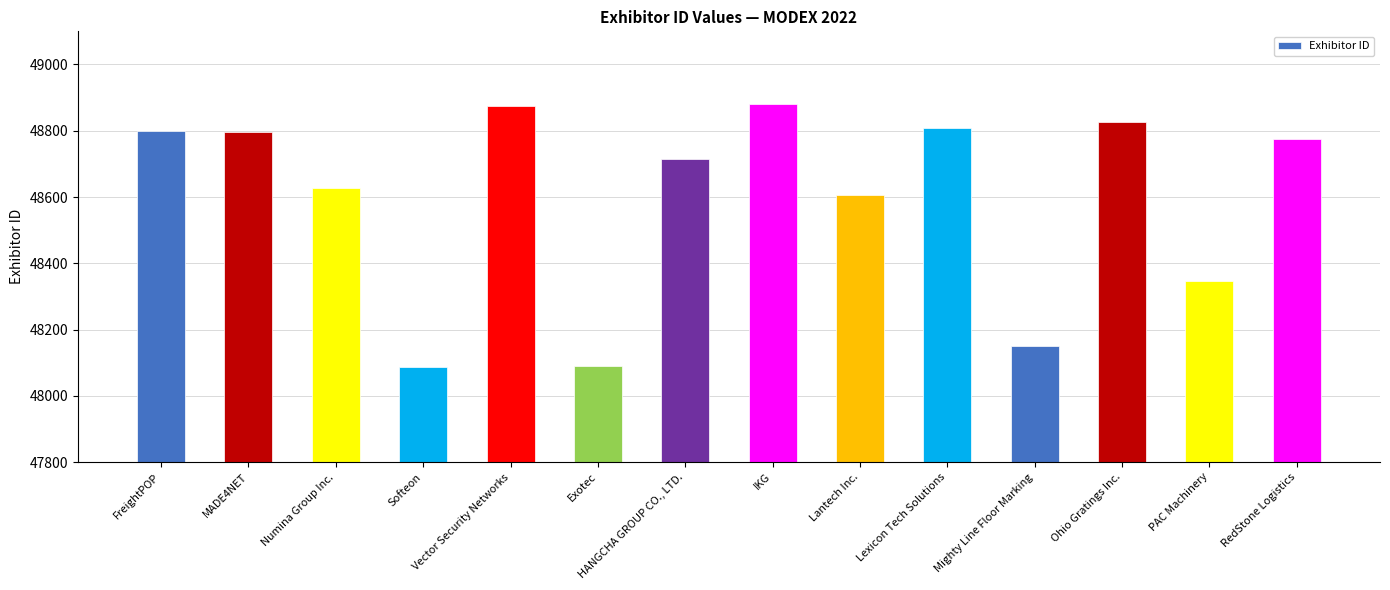

What is the approximate value at HANGCHA GROUP CO., LTD.?

48716